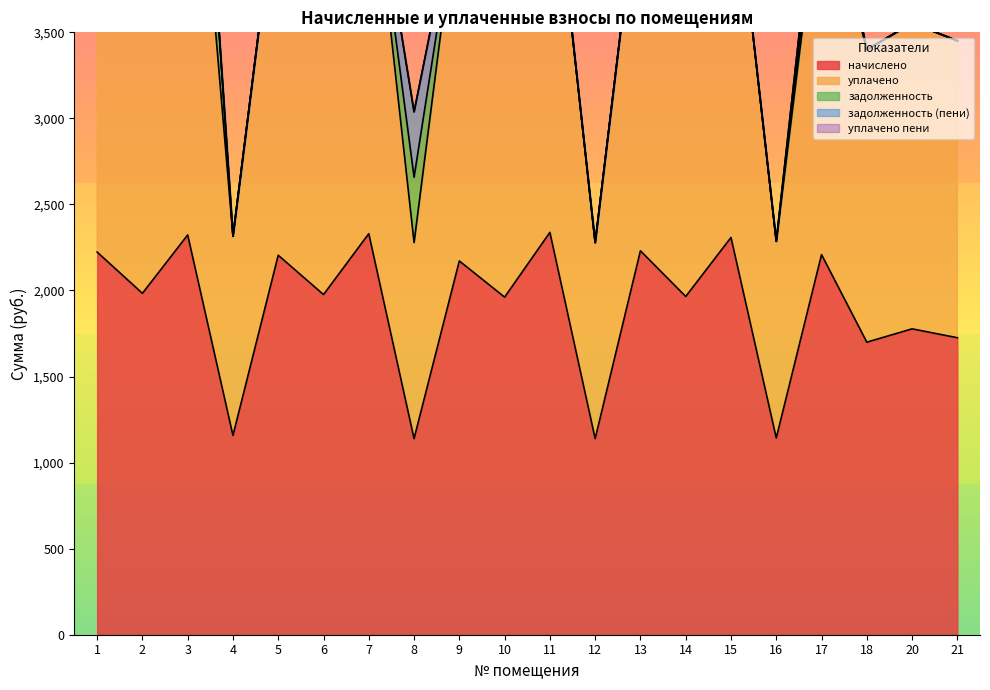

Is it true that задолженность equals 0.0 at 5?

True